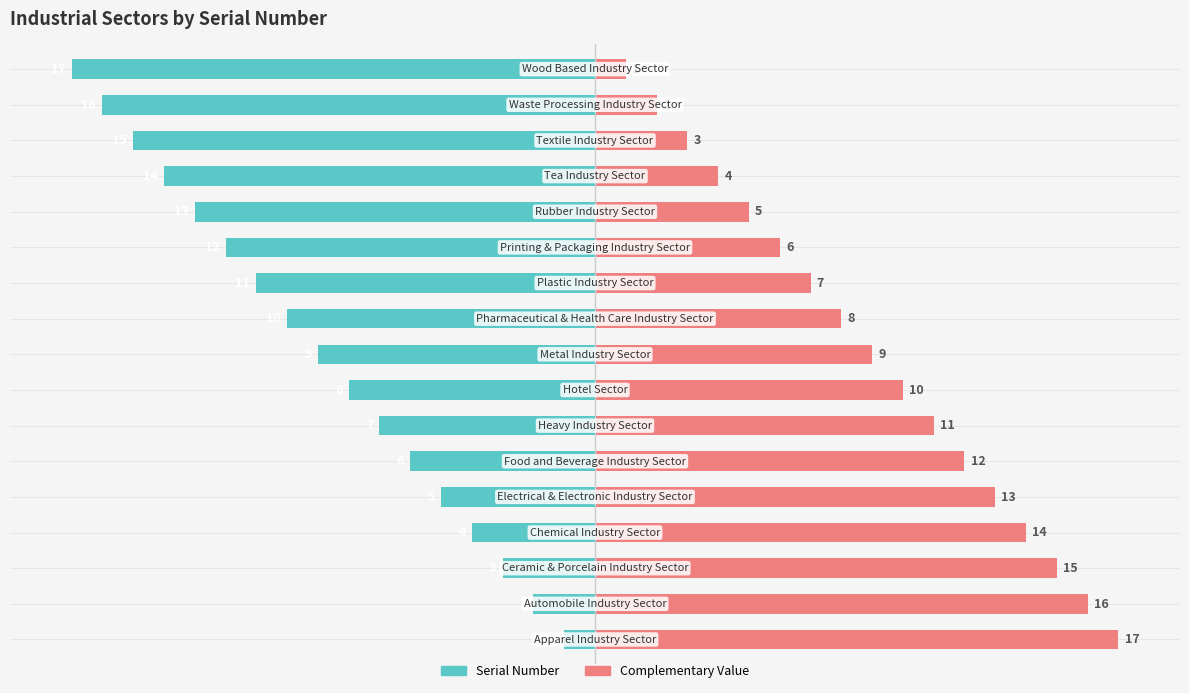

Reading left to right, extract all data points from this chart.

Serial Number (Left): 0=-1	1=-2	2=-3	3=-4	4=-5	5=-6	6=-7	7=-8	8=-9	9=-10	10=-11	11=-12	12=-13	13=-14	14=-15	15=-16	16=-17
Complementary Value: 0=17	1=16	2=15	3=14	4=13	5=12	6=11	7=10	8=9	9=8	10=7	11=6	12=5	13=4	14=3	15=2	16=1